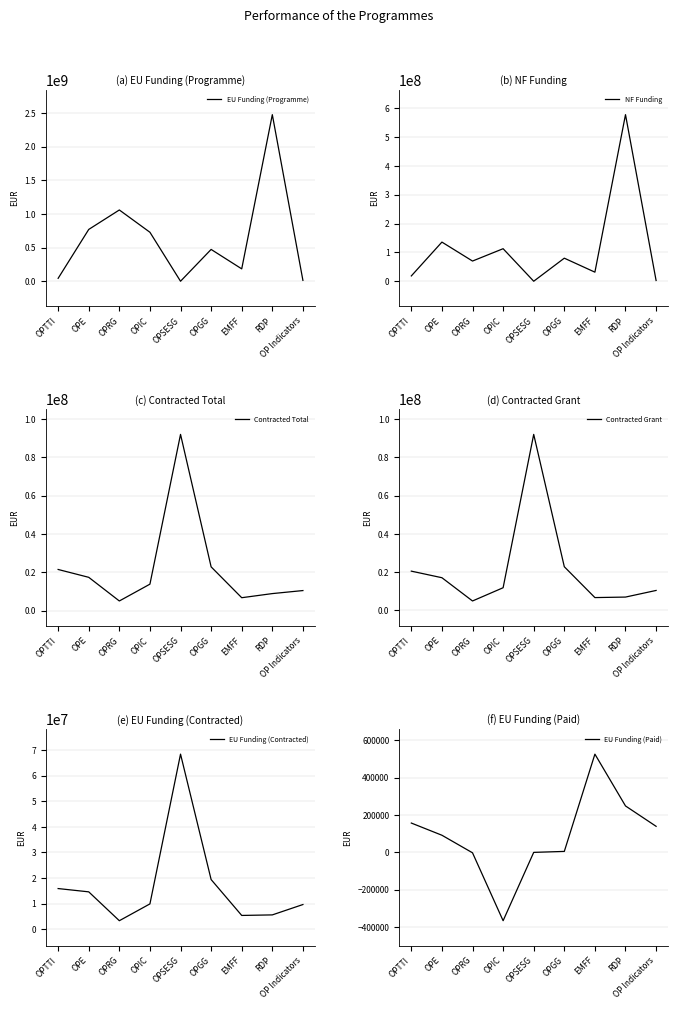

What is the total value across all series at OPRG?

1141695607.1